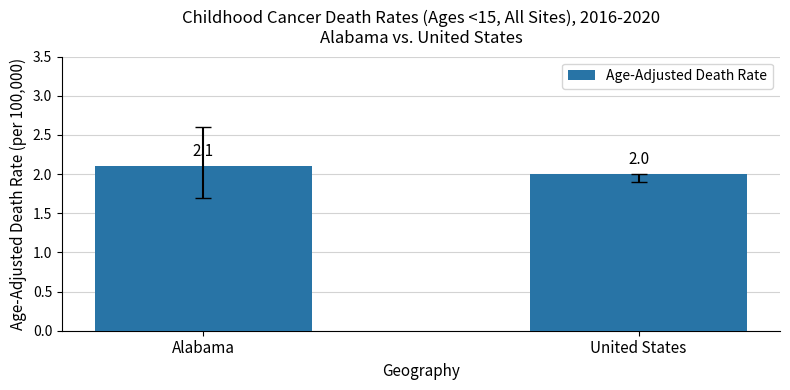

What is the minimum value shown in the chart?

2.0